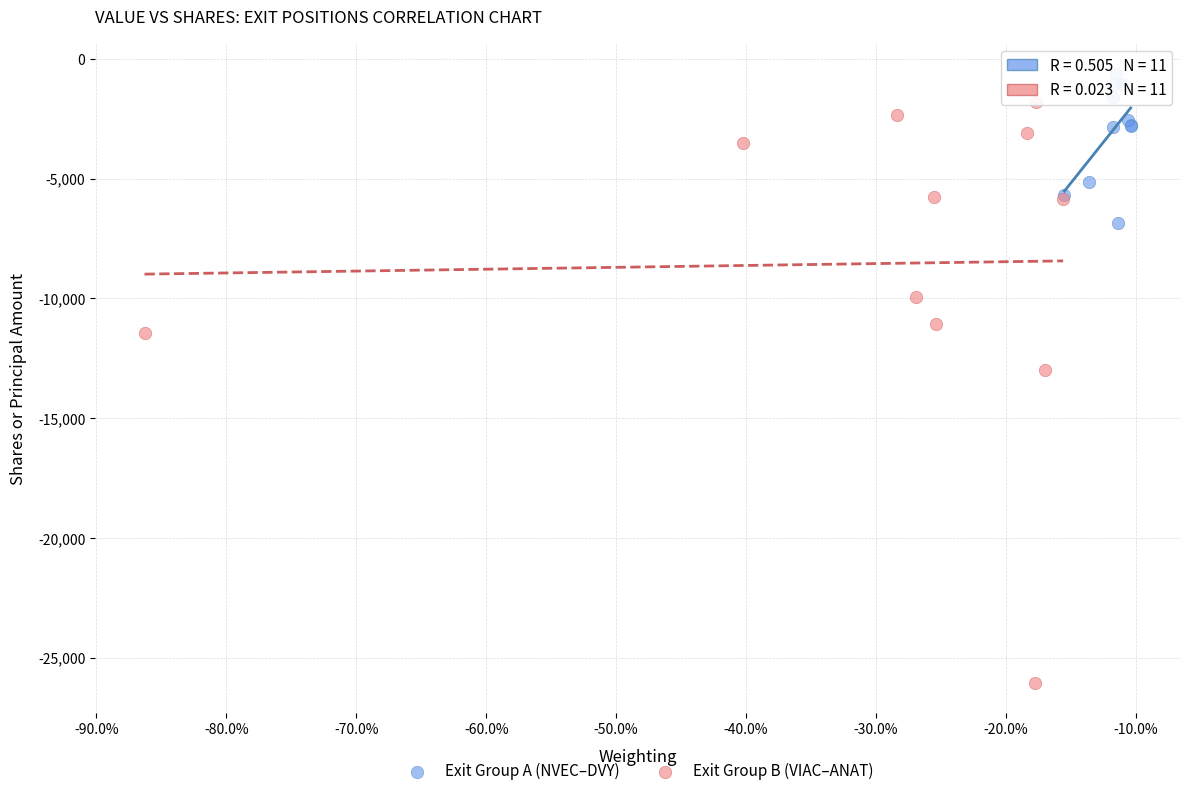

Which series contains the lowest Y value?

Exit Group B (VIAC–ANAT)